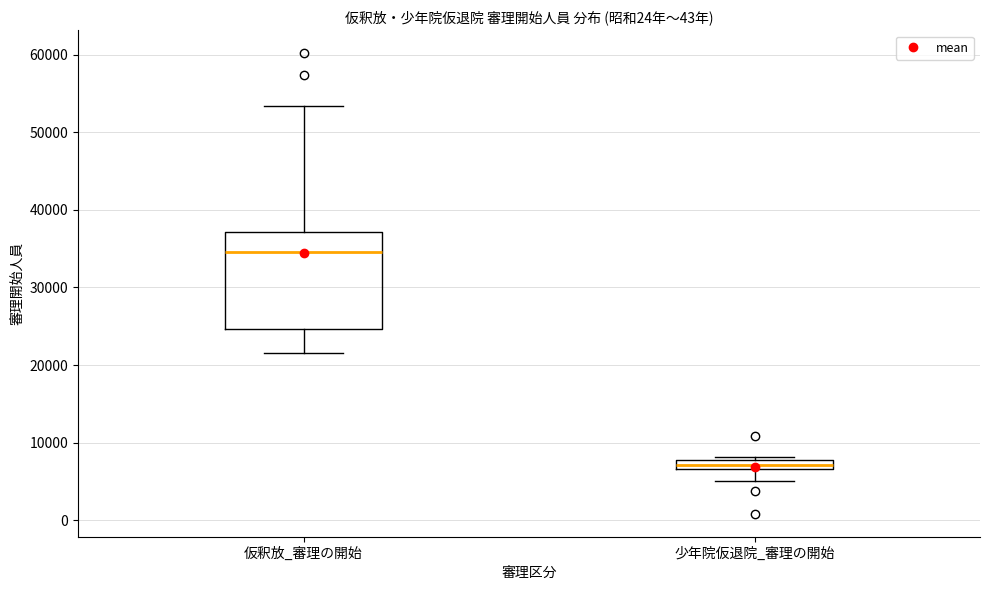

Which box has the lowest median line?

少年院仮退院_審理の開始